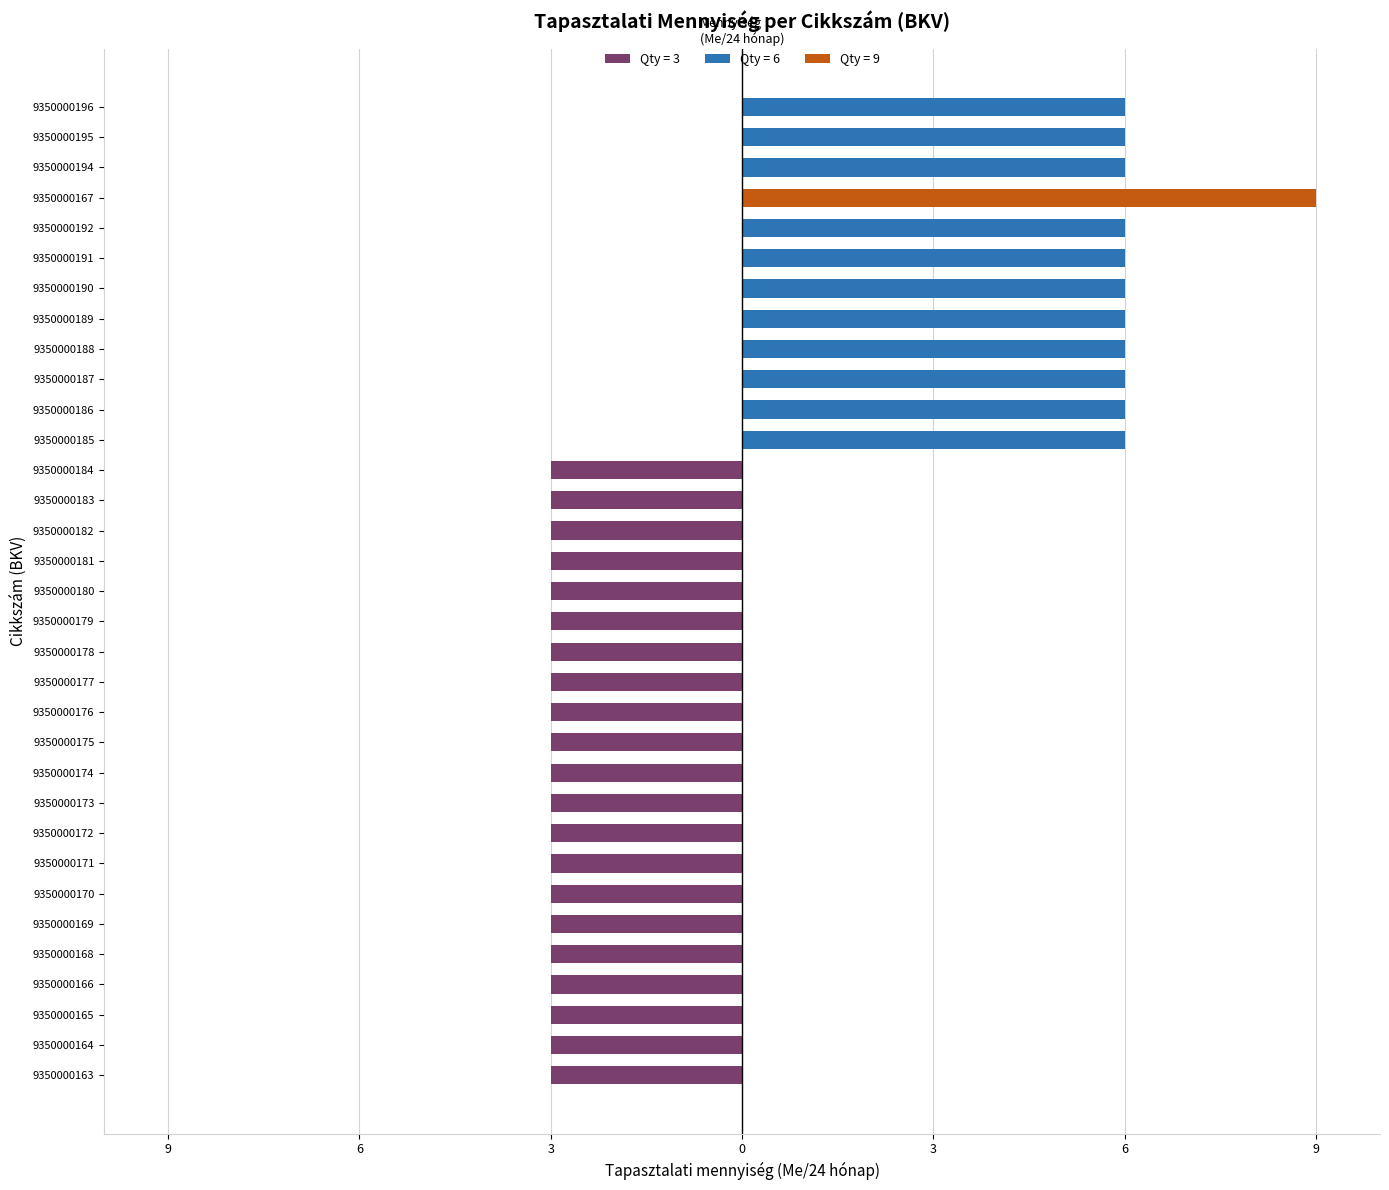

Reading left to right, list all the values displayed in this chart.

3	3	3	3	3	3	3	3	3	3	3	3	3	3	3	3	3	3	3	3	3	6	6	6	6	6	6	6	6	9	6	6	6